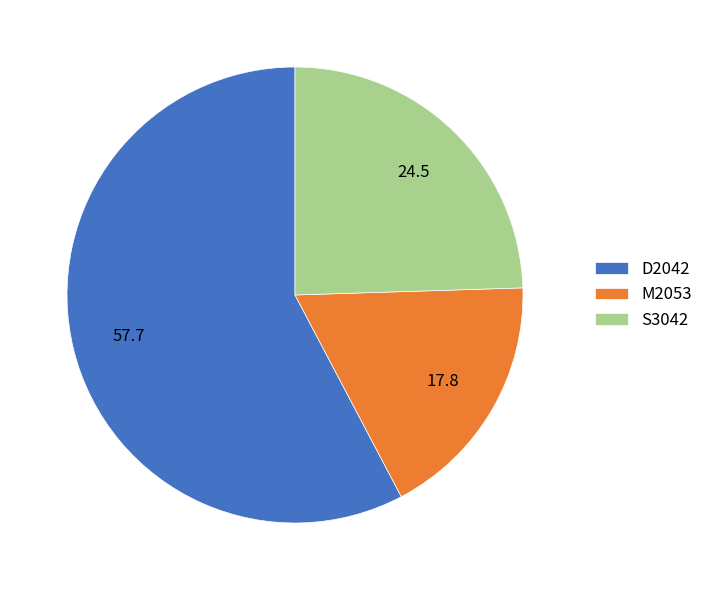

What is the smallest slice in the pie chart?

M2053